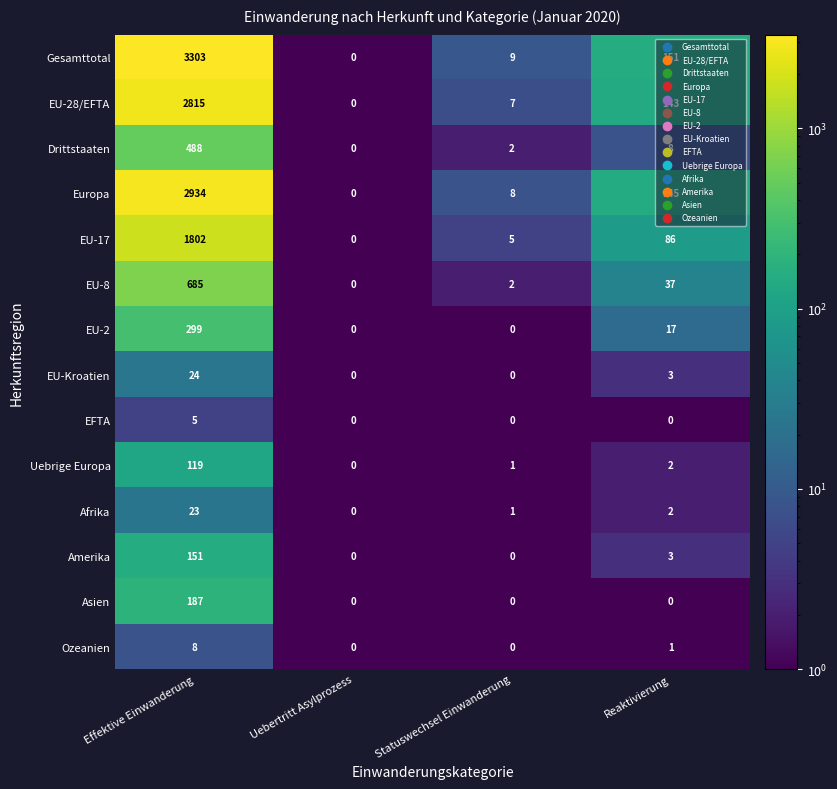

What is the difference between the highest and lowest values at Reaktivierung?

151